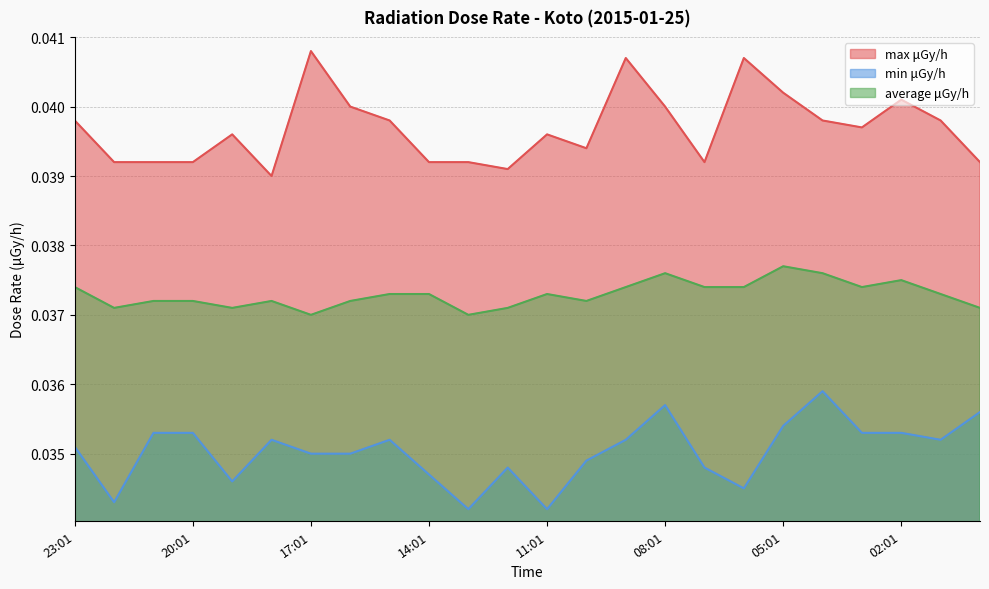

Which series has the widest spread of values?

max μGy/h